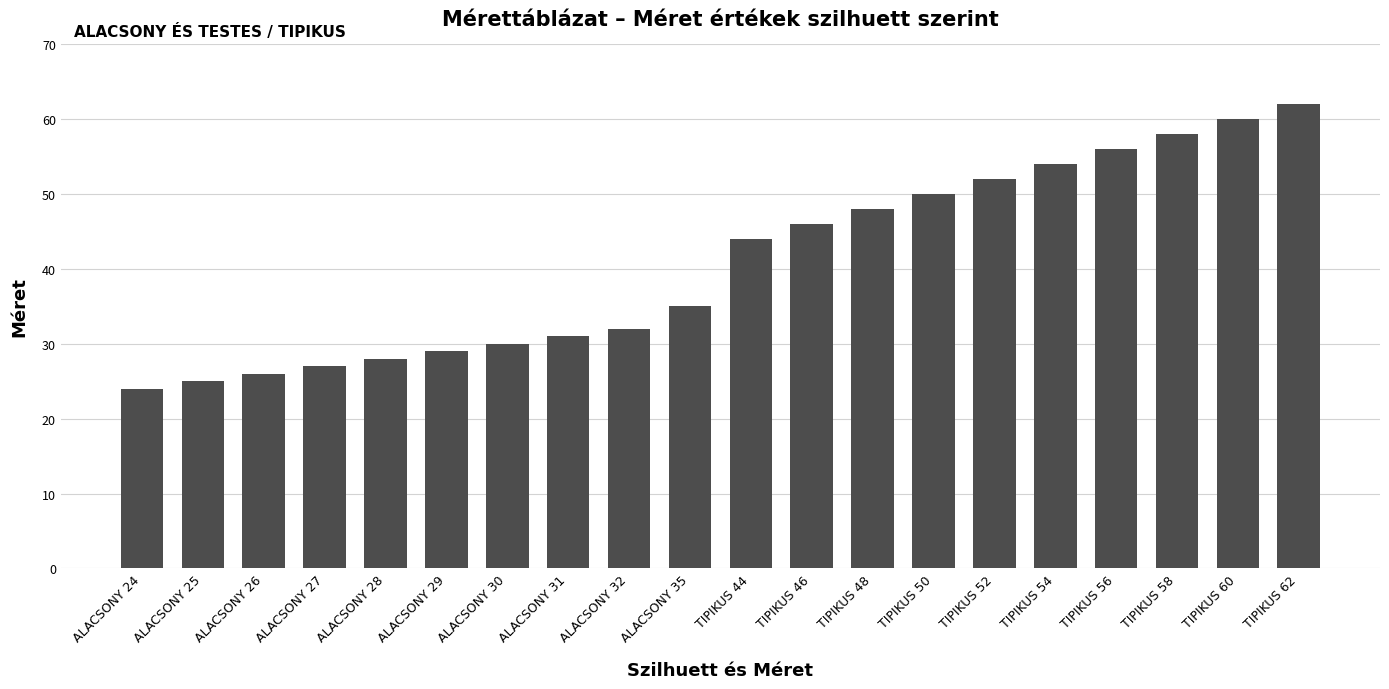

True or false: the data shows 88 at TIPIKUS 62.

False